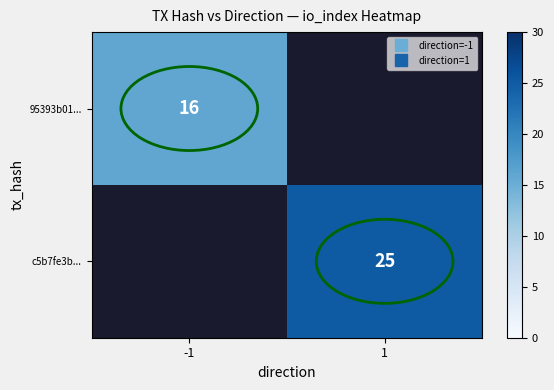

Is the value of c5b7fe3b... at -1 greater than the value of 95393b01... at -1?

No